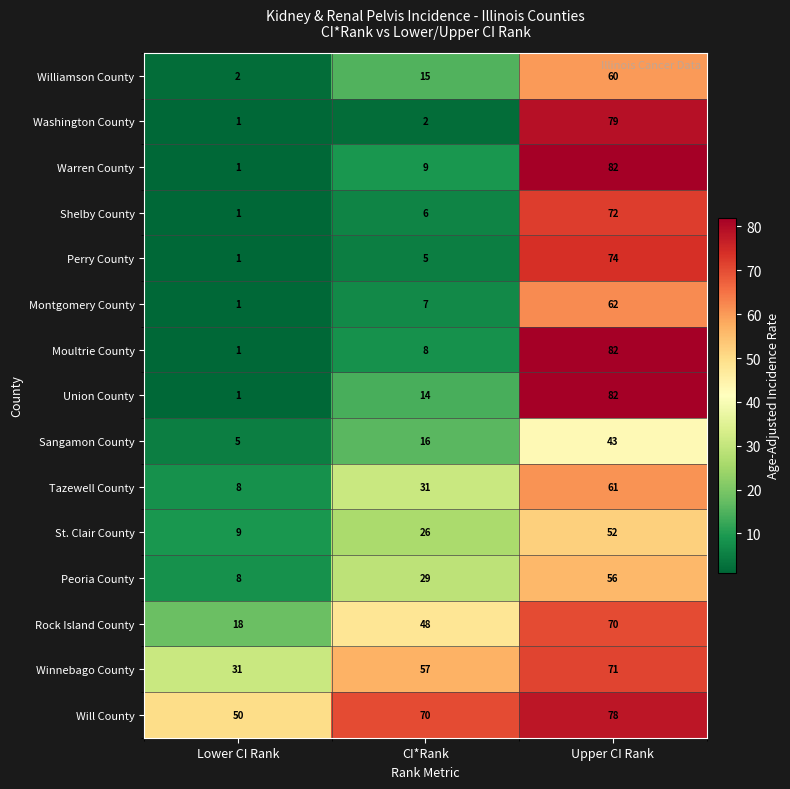

Between Lower CI Rank and CI*Rank, which series saw the biggest shift?

Rock Island County